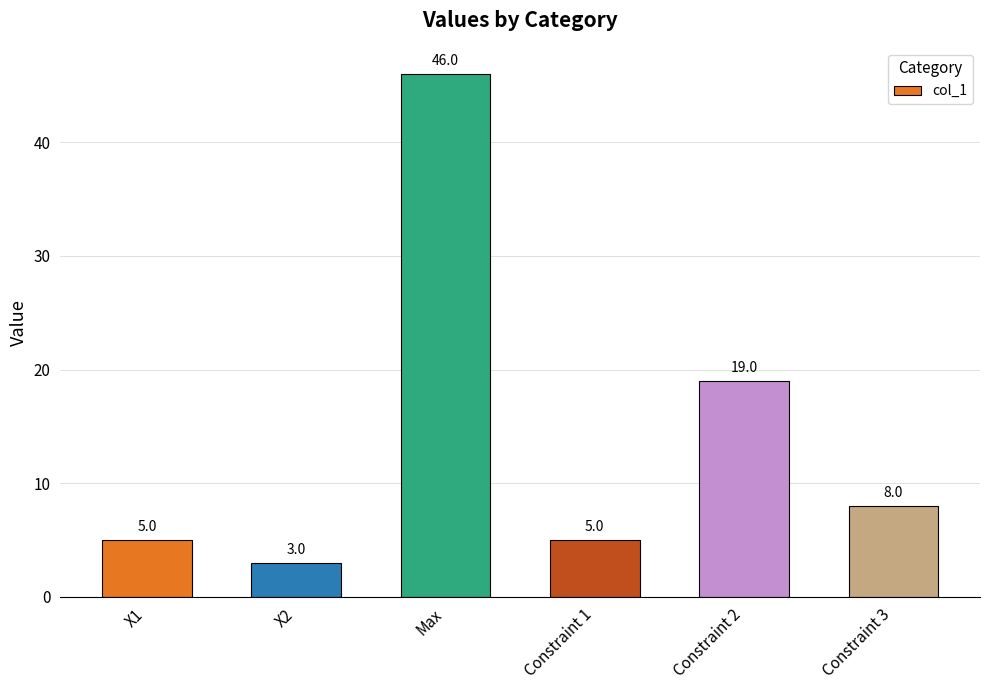

What is the value of the 6th bar from the left?

8.0